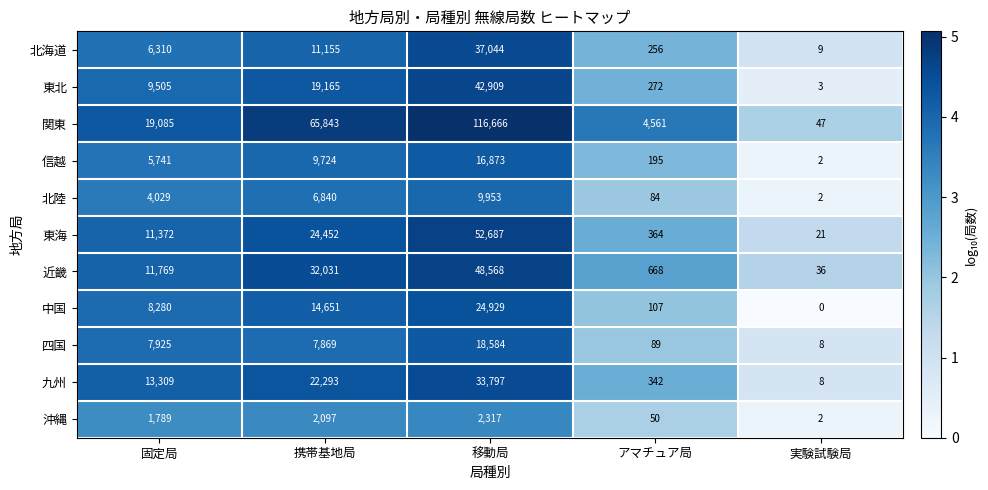

What is the maximum value shown in the chart?

116666